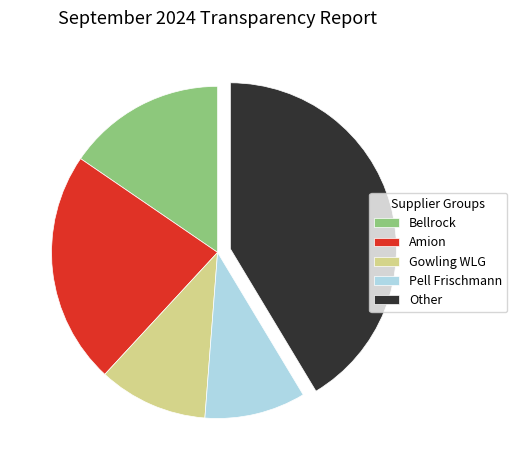

Which slice is the largest?

Other